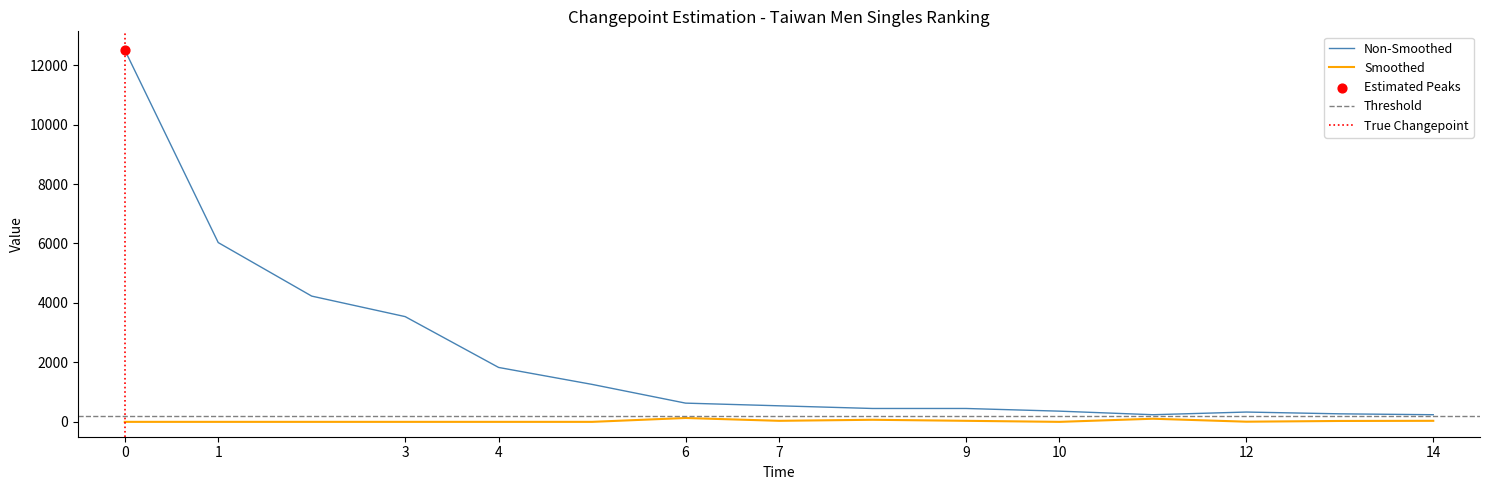

The value of Smoothed at 0 is 0.0. True or false?

True